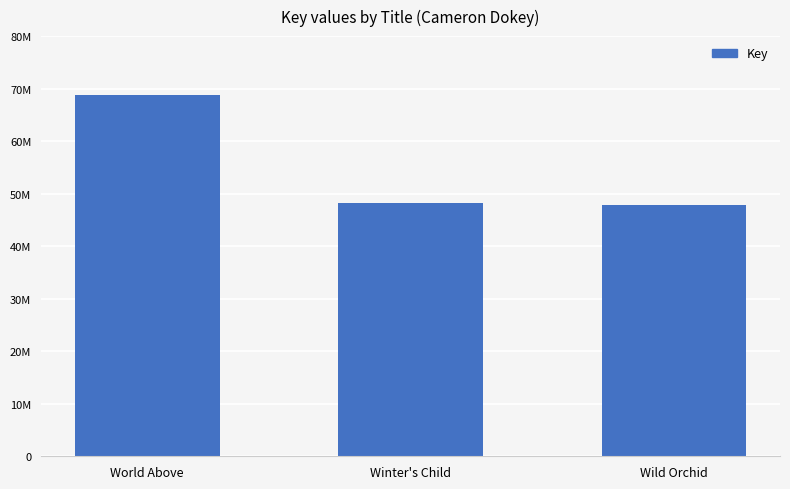

What is the change in value from Winter's Child to Wild Orchid?

-418754